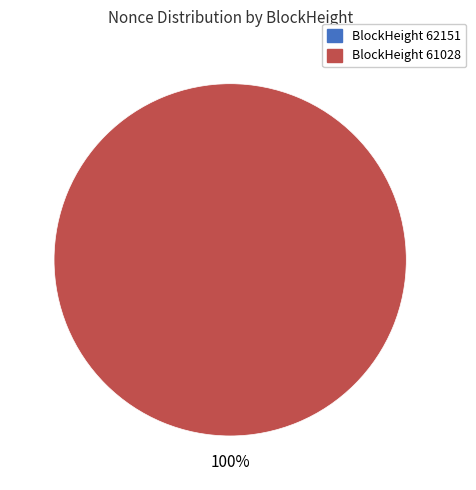

To the nearest percent, what is the combined percentage of 62151 and 61028?

100%